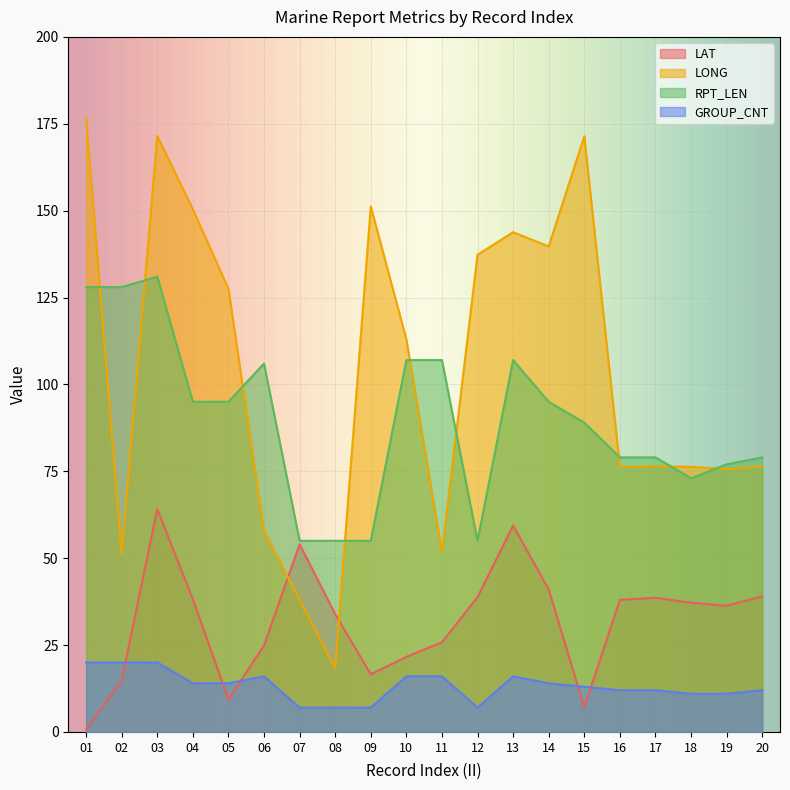

True or false: LONG has a value of 113.0 at 10.

True